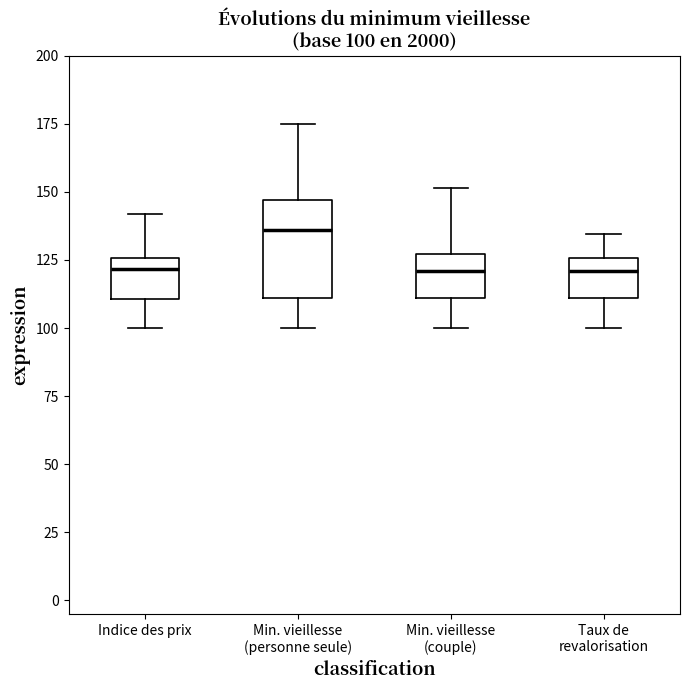

Which box has the highest median line?

Min. vieillesse (personne seule)